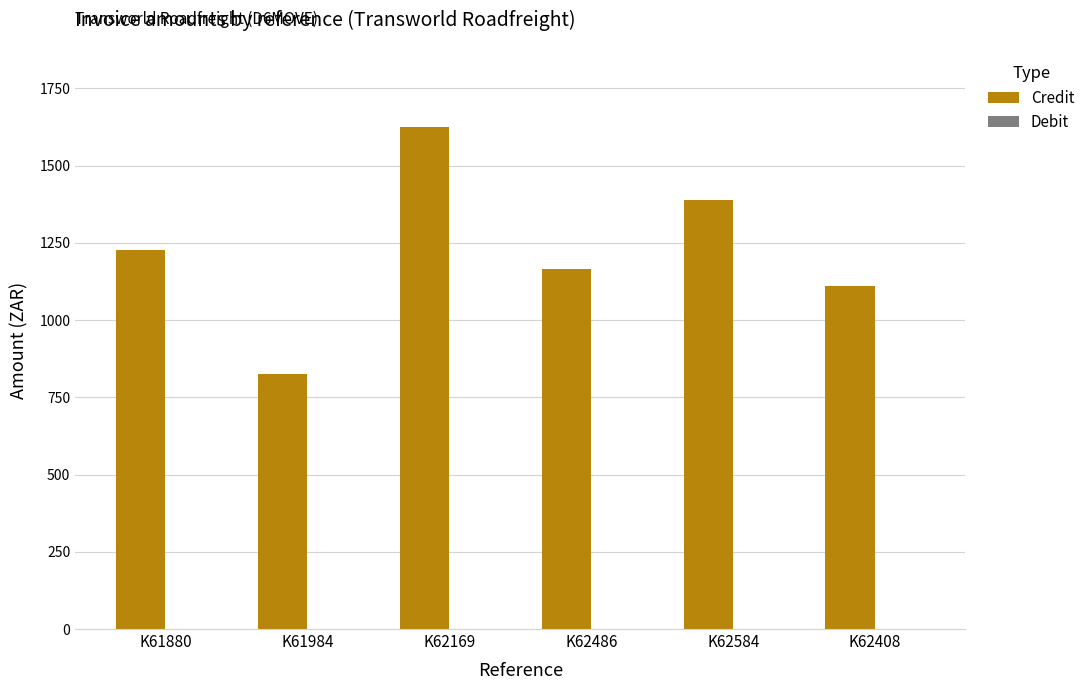

What is the approximate value at K62486?

1163.9